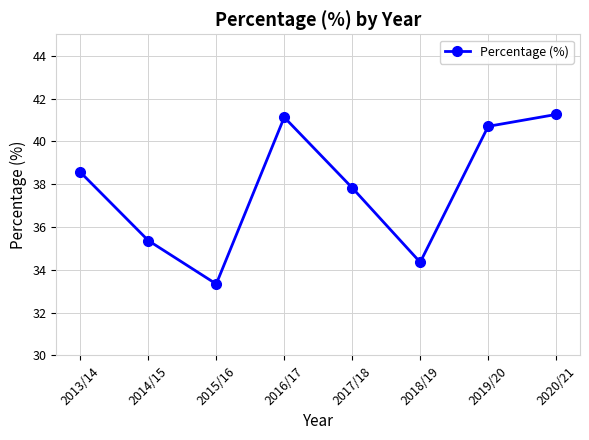

List the labels in order of value, smallest first.

2015/16, 2018/19, 2014/15, 2017/18, 2013/14, 2019/20, 2016/17, 2020/21